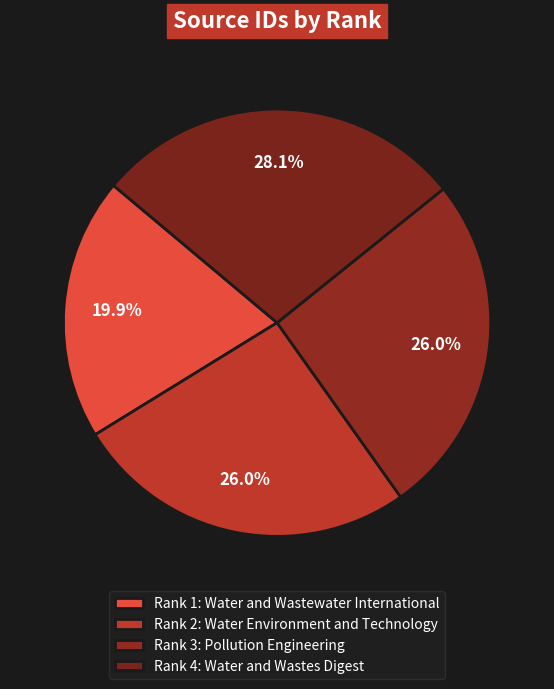

What percentage do Rank 2: Water Environment and Technology and Rank 3: Pollution Engineering together represent?

52.0%